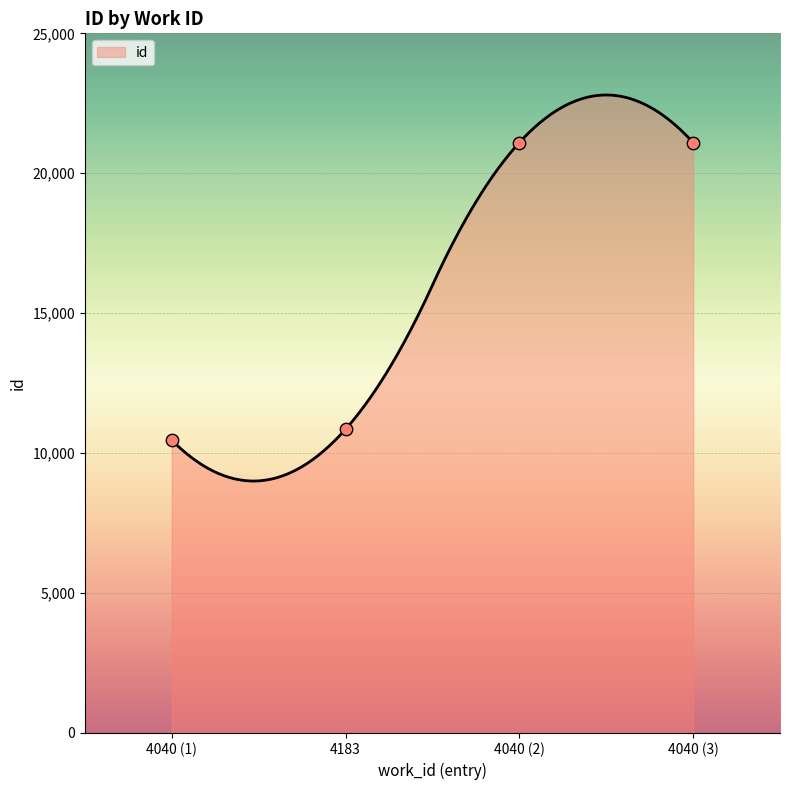

What is the minimum value for id?

9001.8